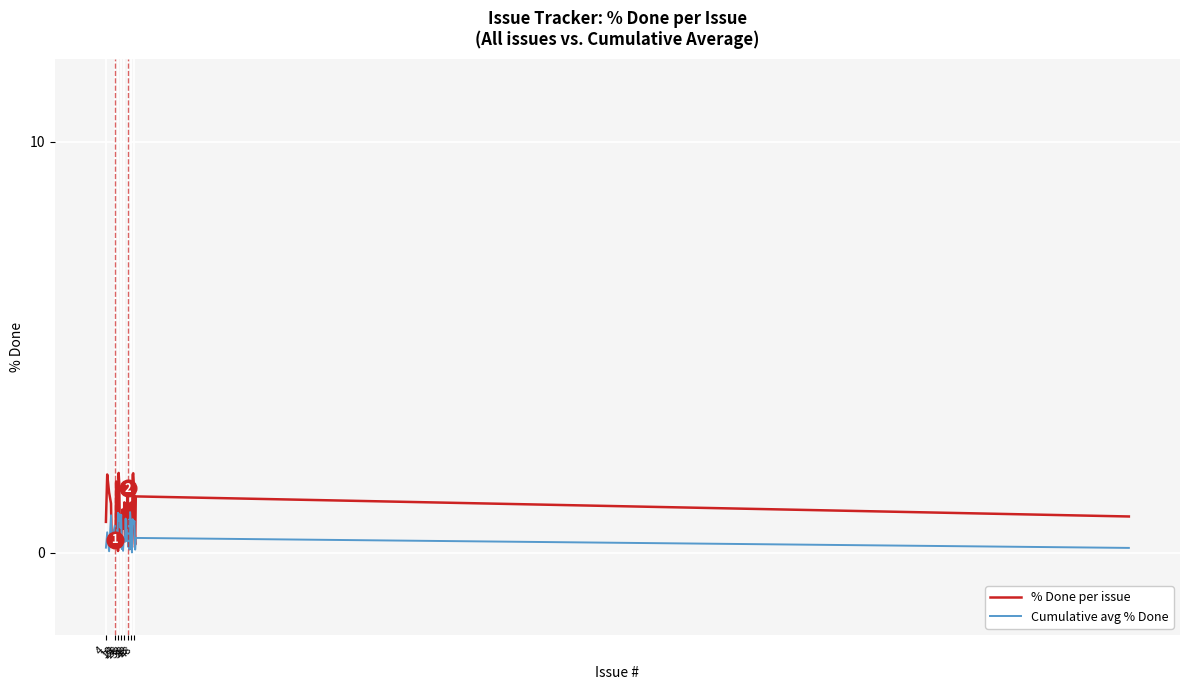

Which series has the largest range (max minus min)?

% Done per issue